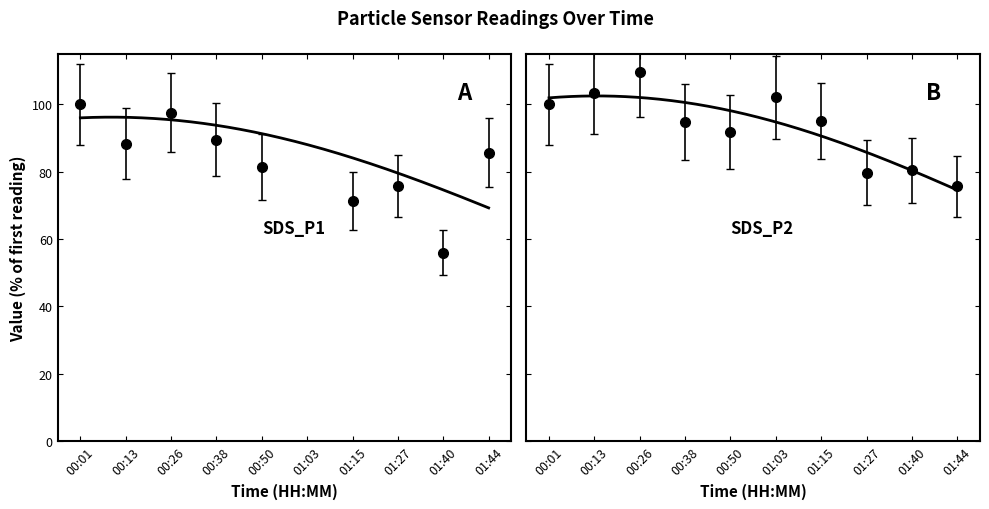

What are all the series names shown in the legend?

SDS_P1, SDS_P2